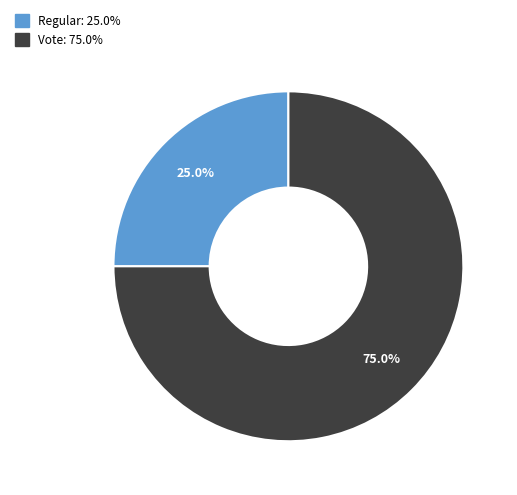

How many segments does this pie chart have?

2